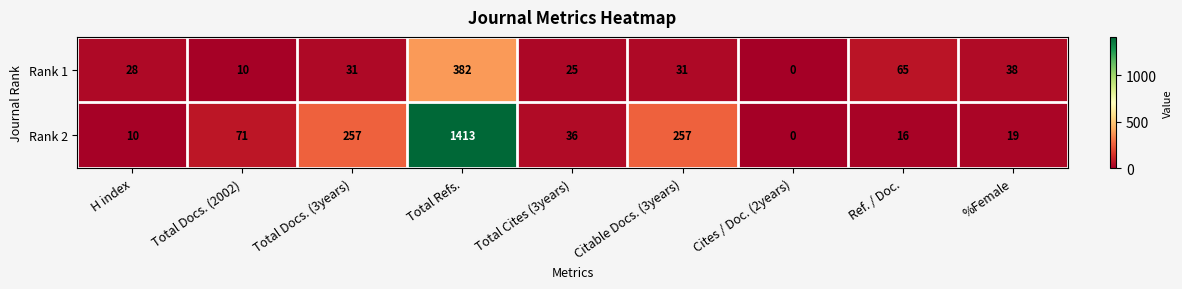

Which series has the largest range (max minus min)?

Rank 2